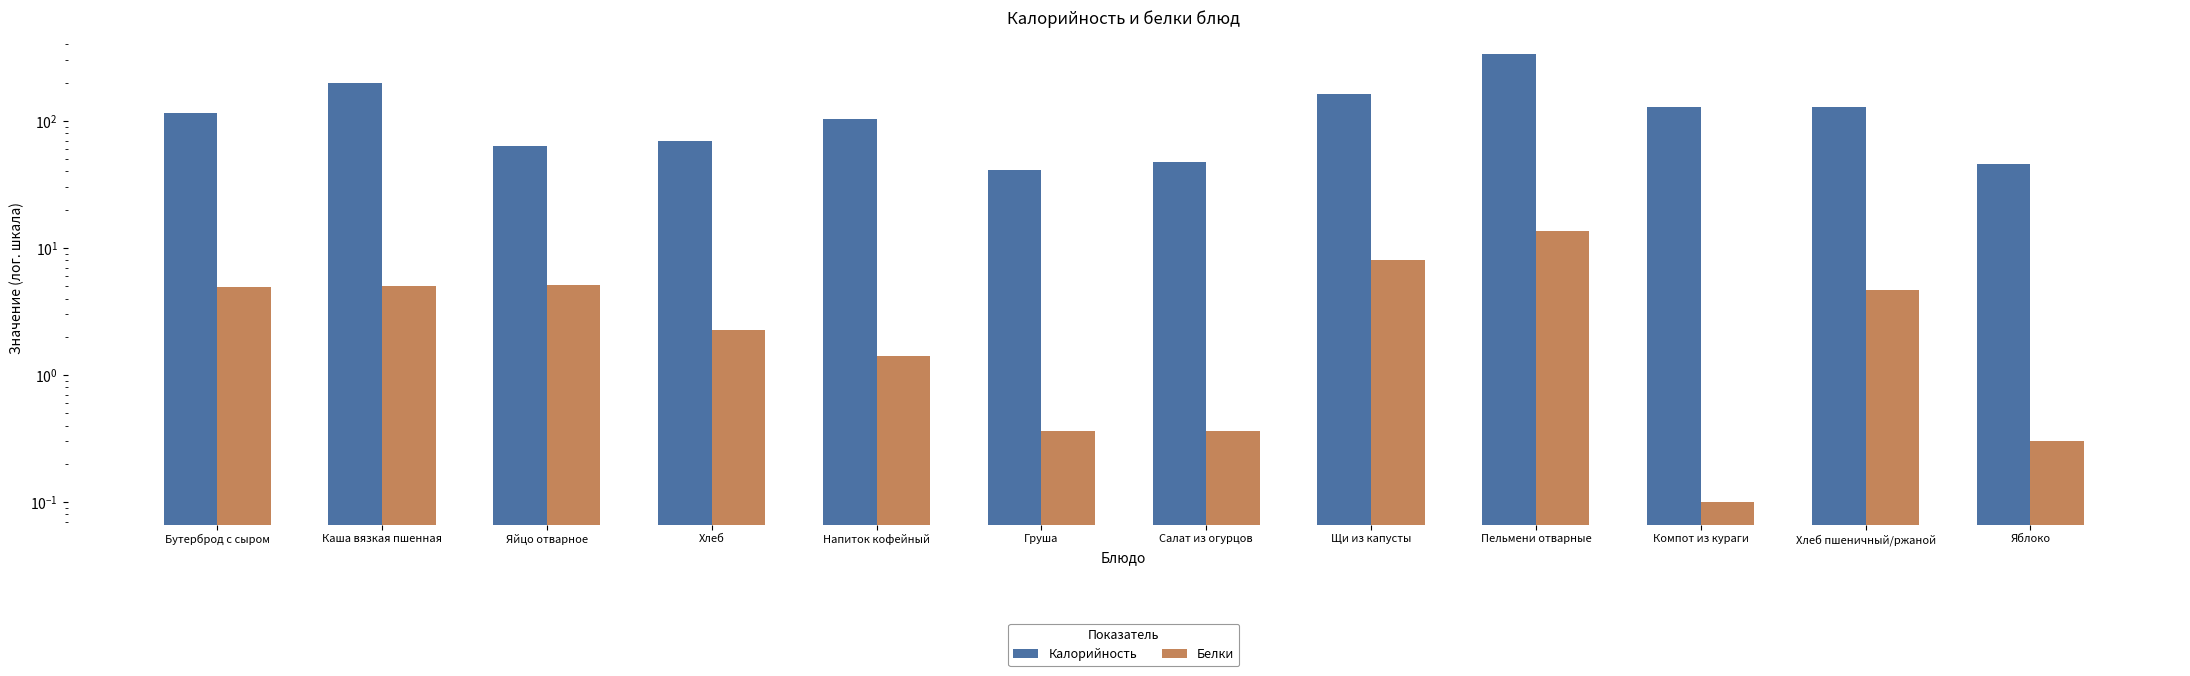

What is the average value of the Белки series?

3.8